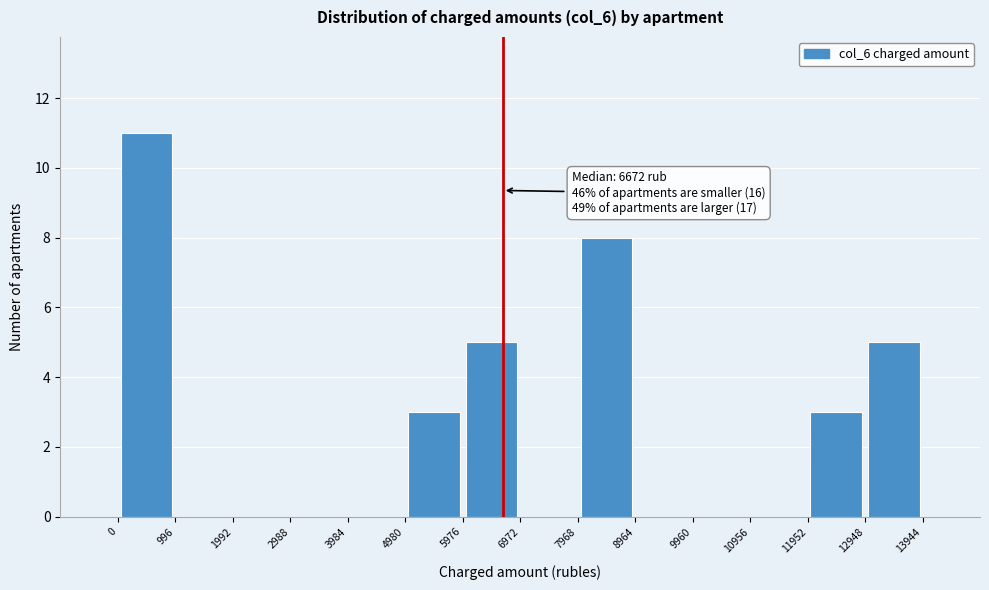

Which range on the x-axis has the tallest bar?

0 to 996